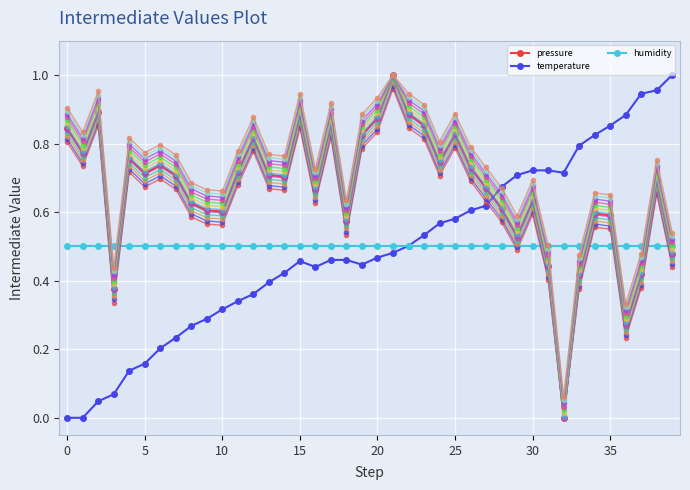

What is the greatest value displayed?

1.0